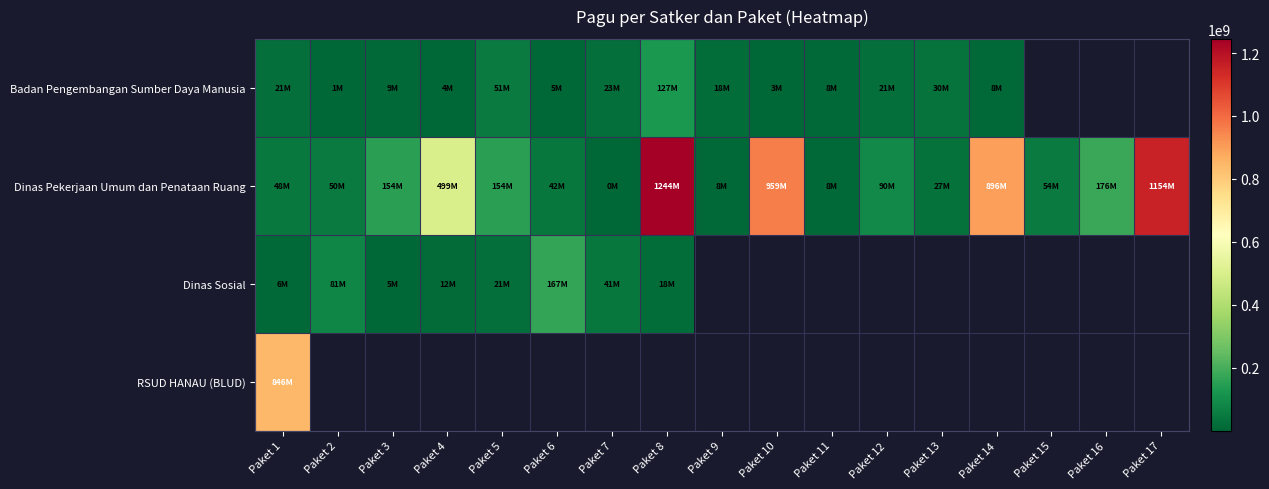

True or false: Badan Pengembangan Sumber Daya Manusia has a value of 68223803.7 at Paket 5.

False